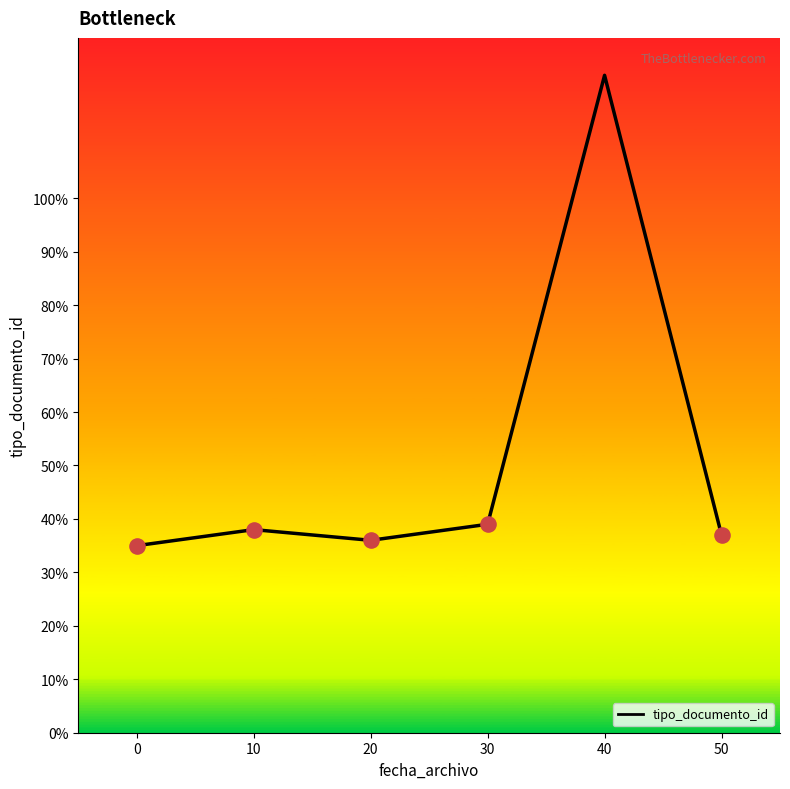

What is the ratio of the value at 40 to the value at 10?

3.2